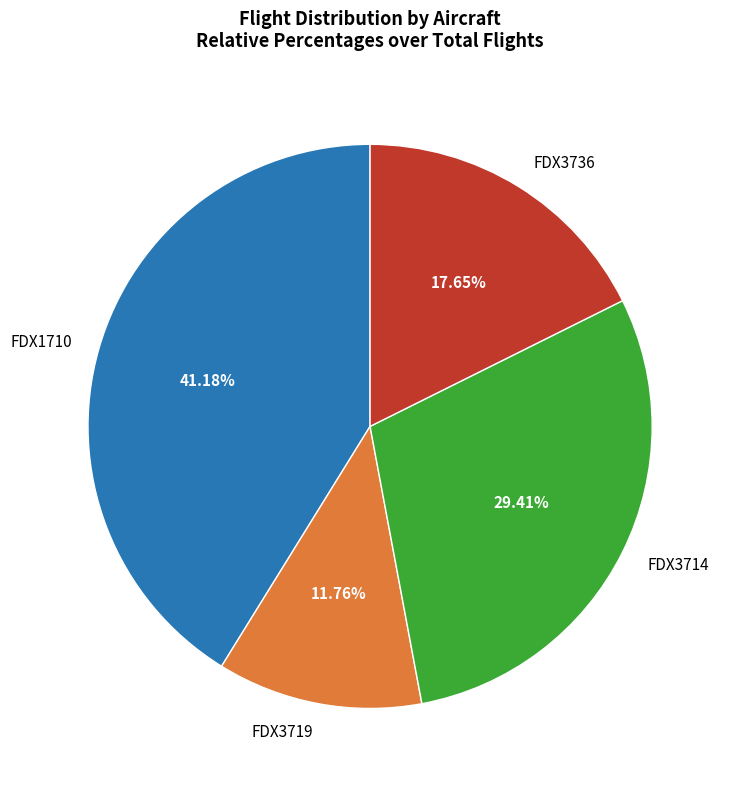

What portion of the pie excludes FDX1710?

58.8%